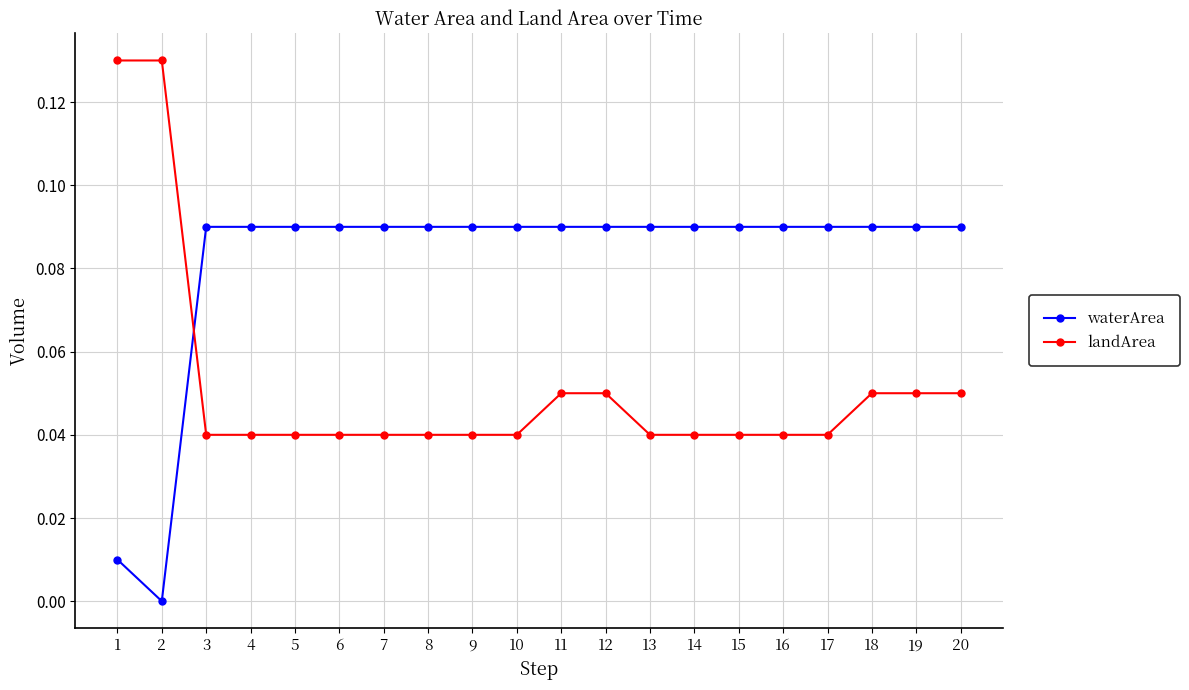

The landArea series shows 0.0 at 3. True or false?

True